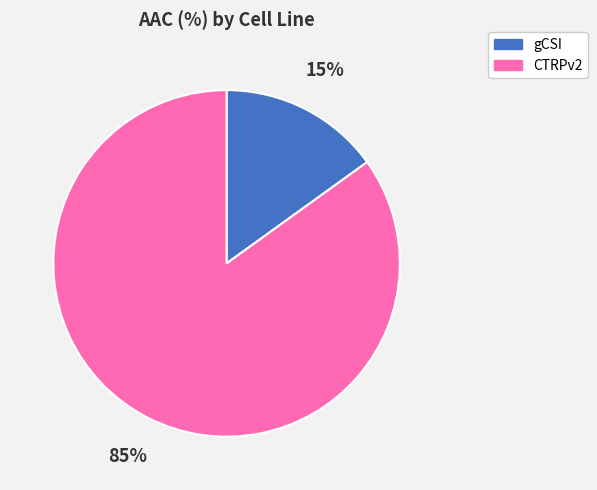

True or false: CTRPv2 accounts for 78% of the total.

False